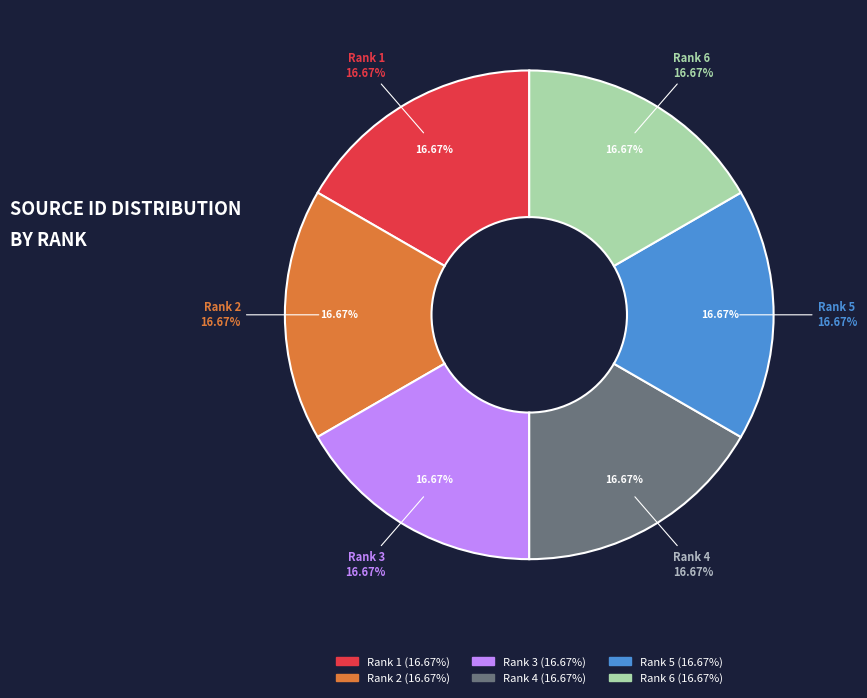

To the nearest percent, what portion does Rank 3 (21100220443) represent?

17%